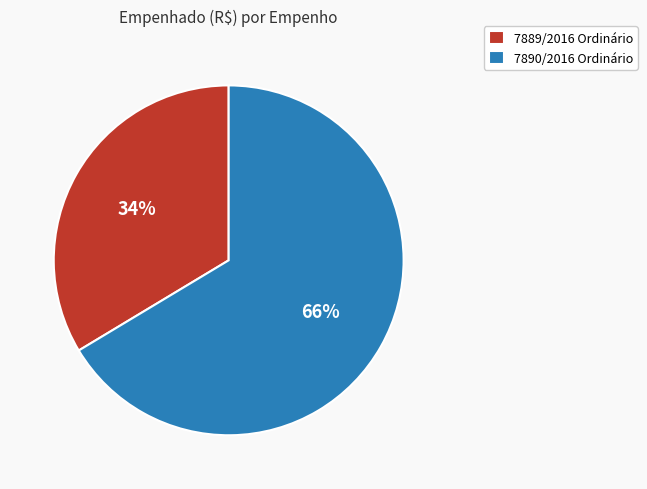

To the nearest percent, what is the combined percentage of 7890/2016 Ordinário and 7889/2016 Ordinário?

100%